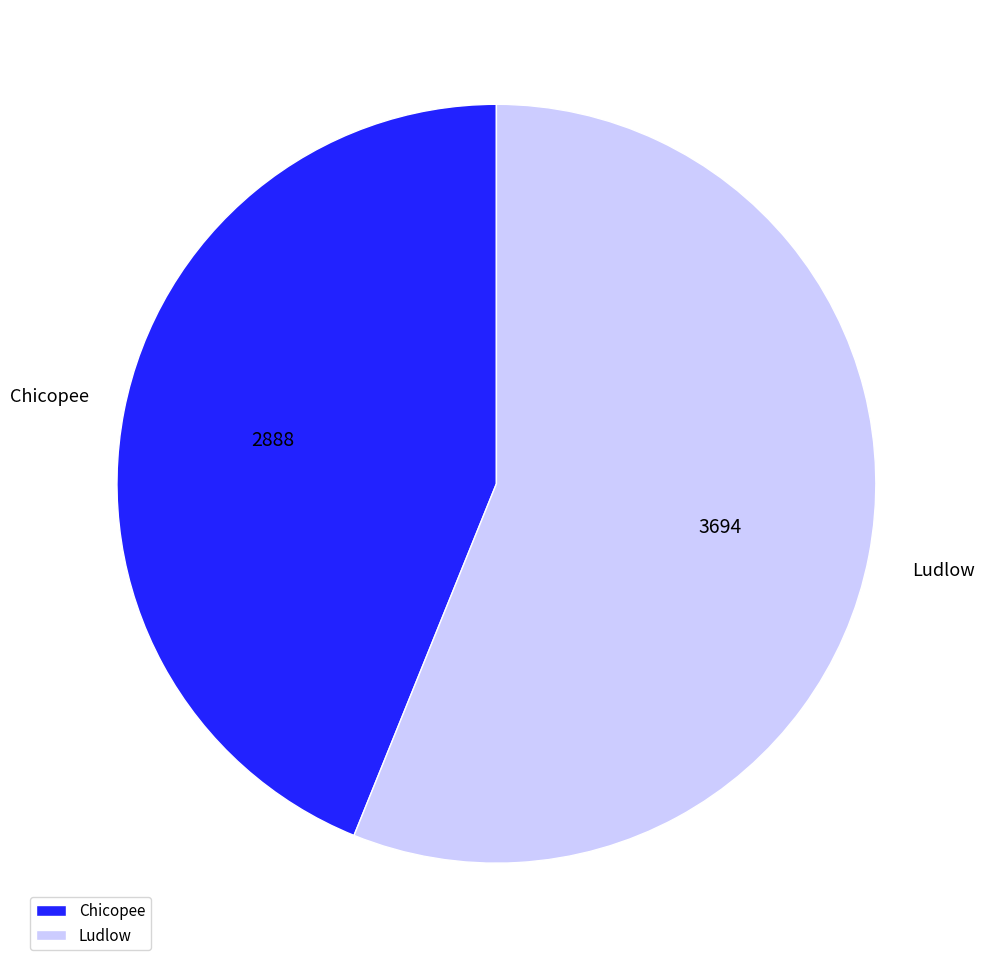

Which has a higher value, Ludlow or Chicopee?

Ludlow